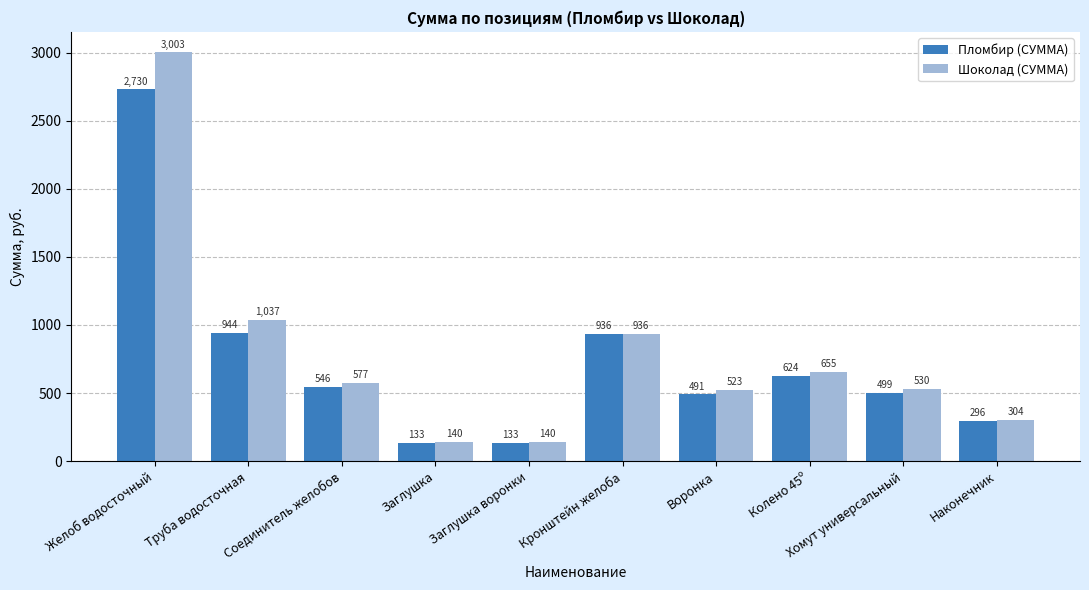

What is the minimum value for Пломбир (СУММА)?

132.6